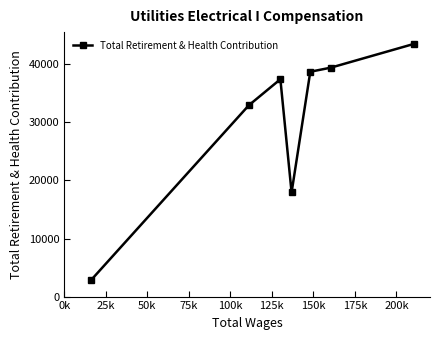

What is the value of the 3rd point from the left?

37430